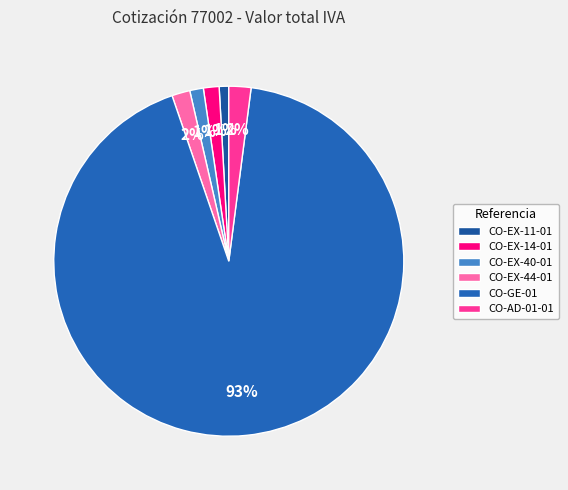

How many slices are in this pie chart?

6